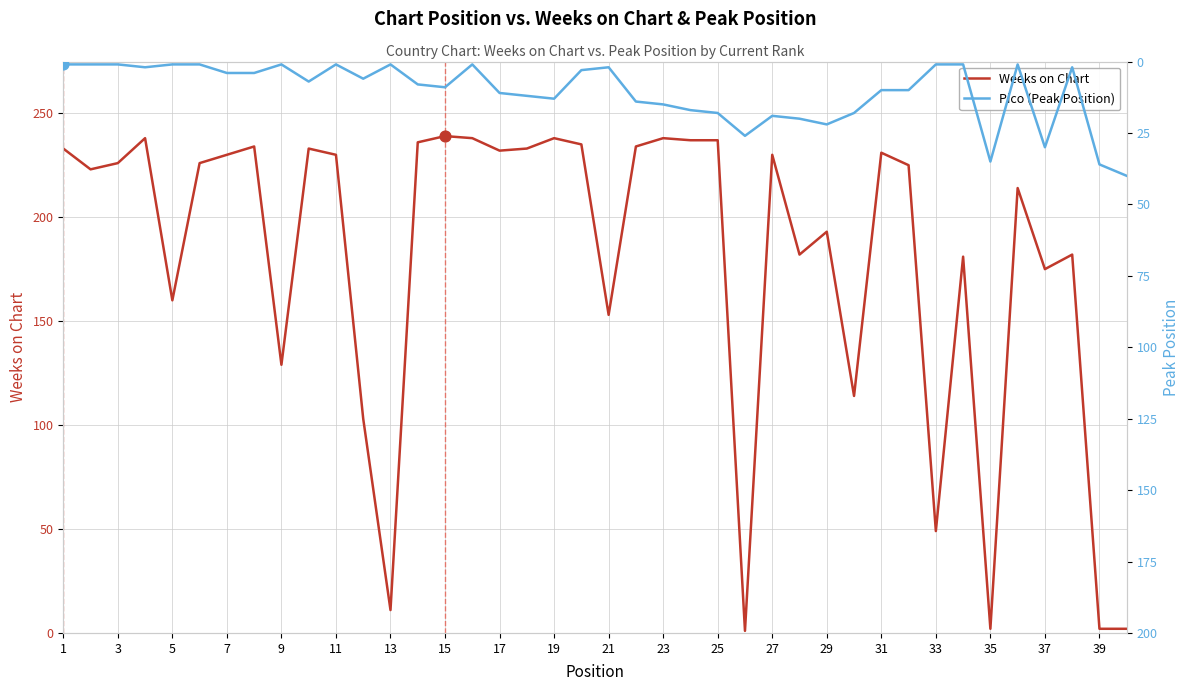

Which series has the largest total across all categories?

Weeks on Chart